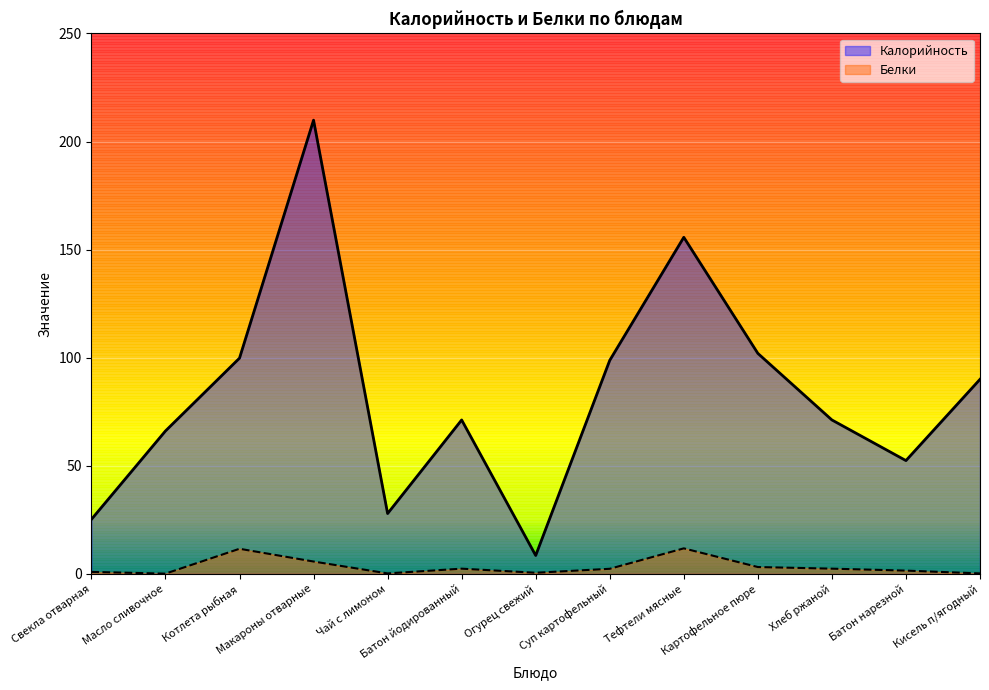

What is the minimum value for Калорийность?

8.5